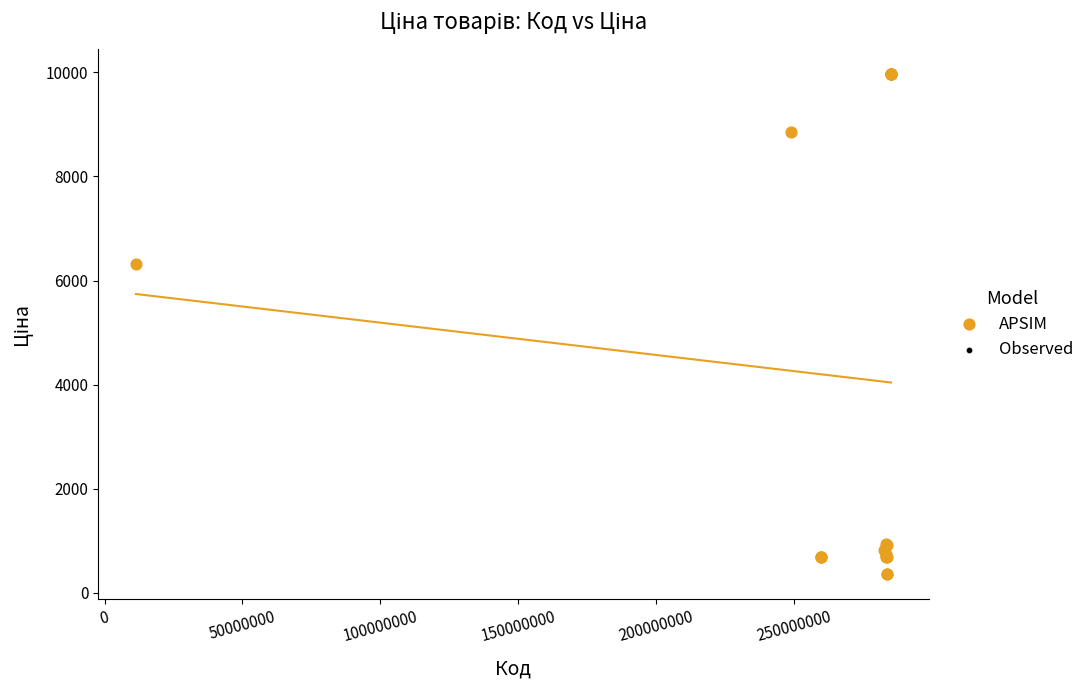

What Y value in the scatter plot is closest to 5167?

6308.8